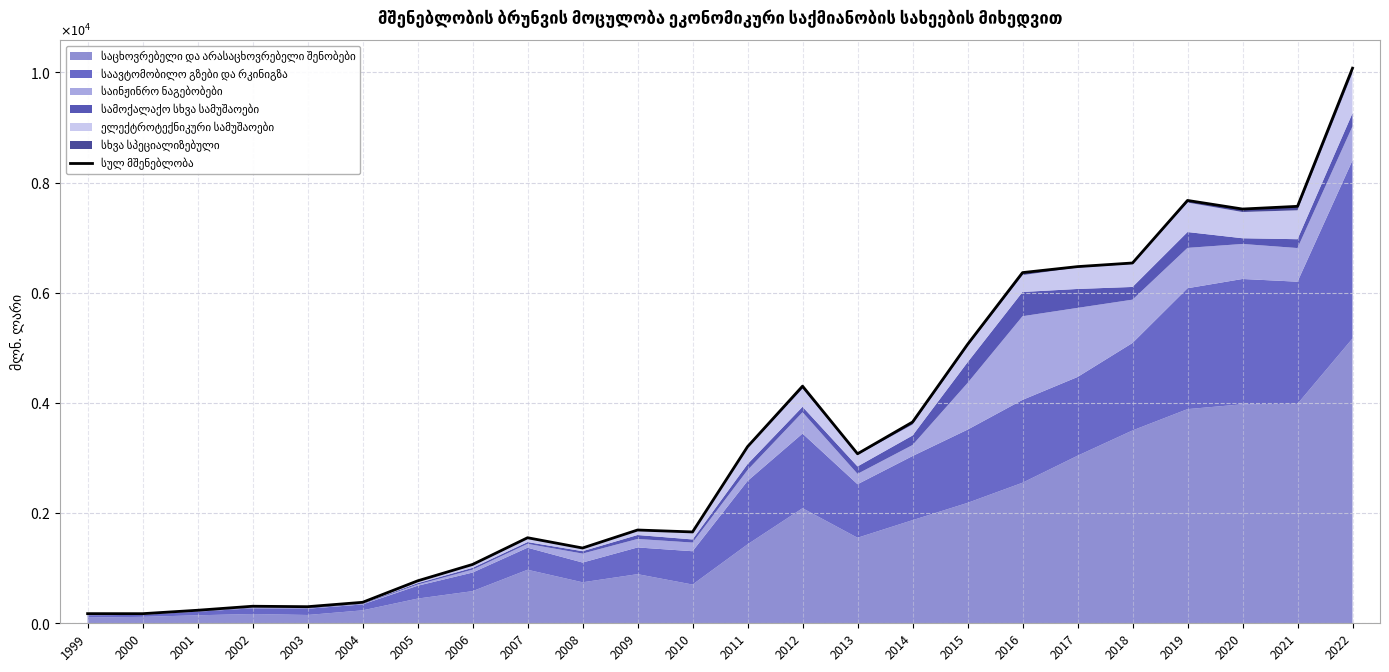

How many interior local peaks (higher than both neighbors) does the data have?

5